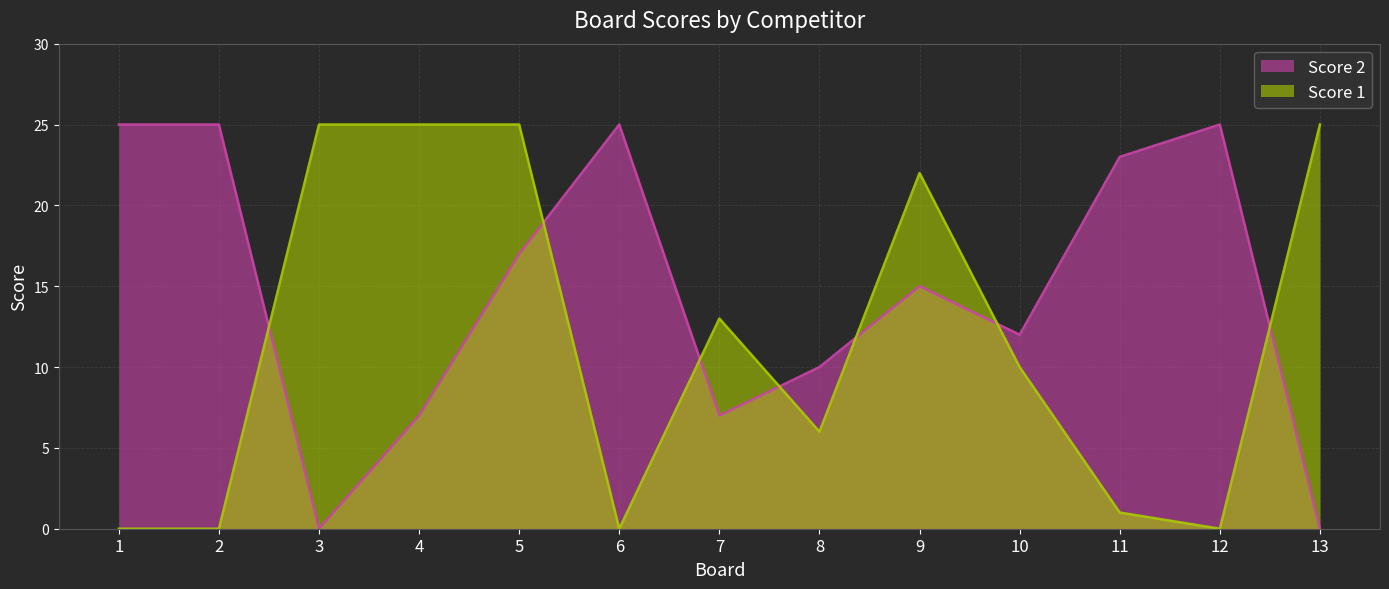

What is the difference between the second highest and minimum values in the Score 2 series?

25